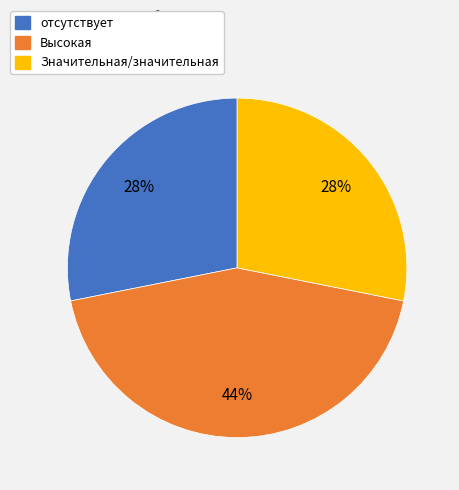

Approximately how many times larger is the value at Высокая compared to Значительная/значительная?

1.6